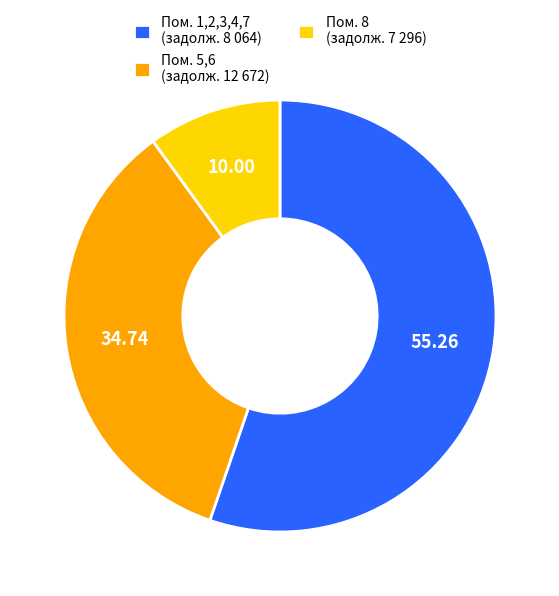

Is the sum of Пом. 5,6 (задолж. 12 672) and Пом. 8 (задолж. 7 296) greater than half?

No